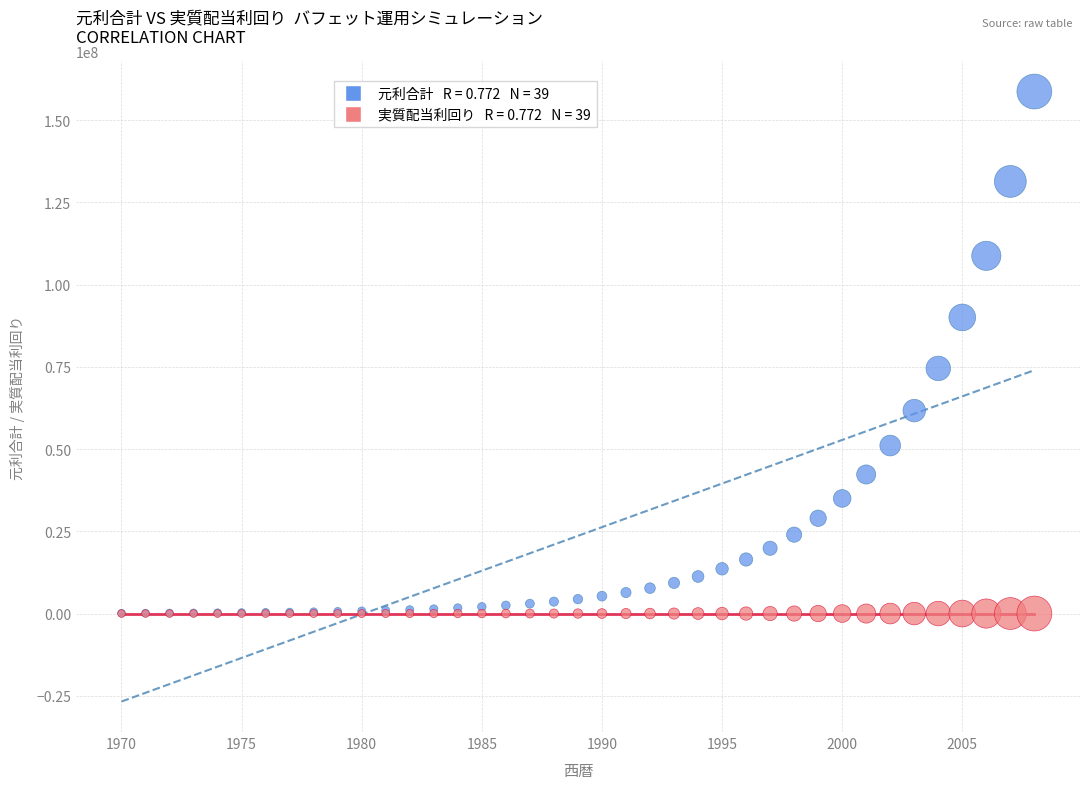

Across all series, what Y value is closest to 79356123?

74531987.0